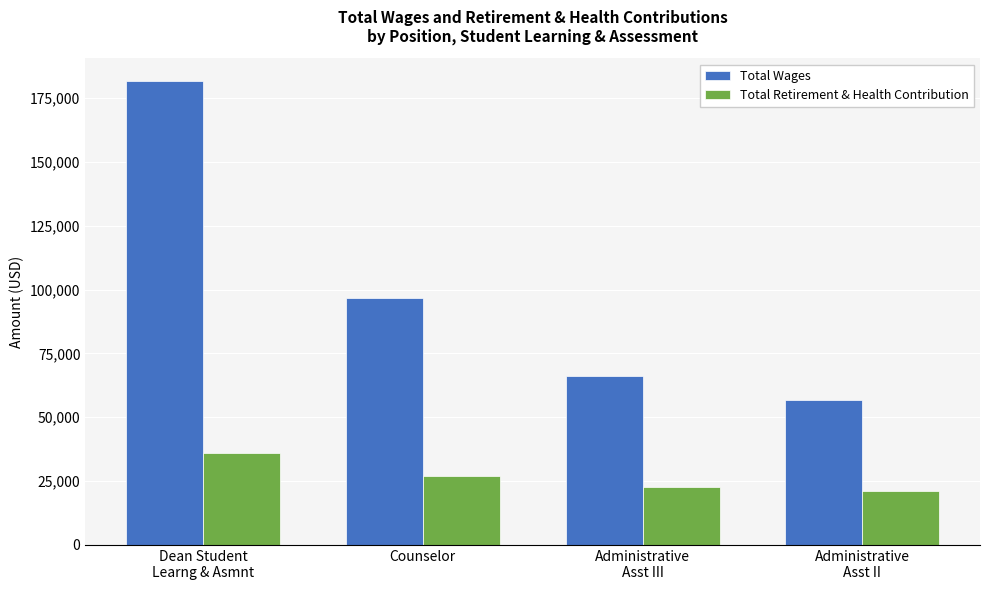

Count the Total Retirement & Health Contribution values in the range 22711 to 36027.

3